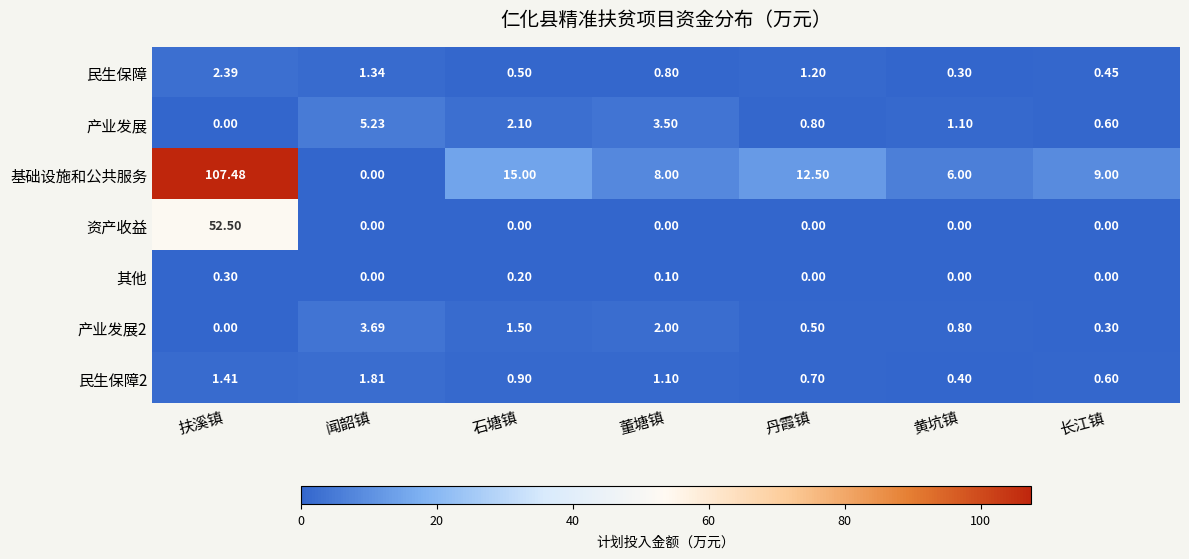

At how many categories does at least one series exceed 61?

1